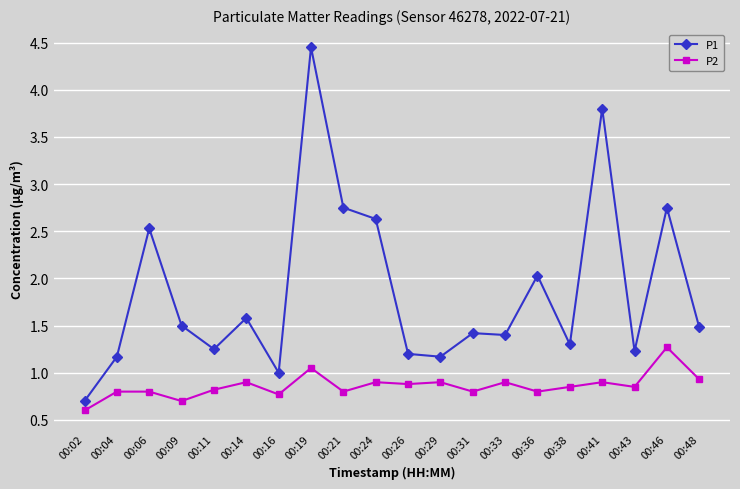

Is it true that P1 equals 0.3 at 00:11?

False